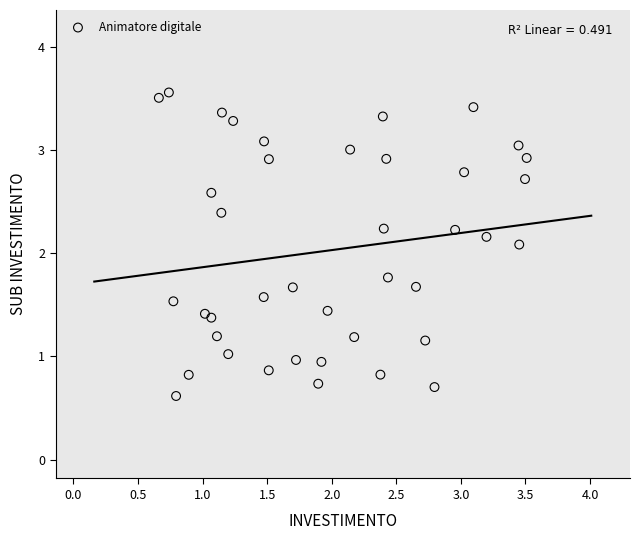

What is the range of X values (max minus min)?

2.8